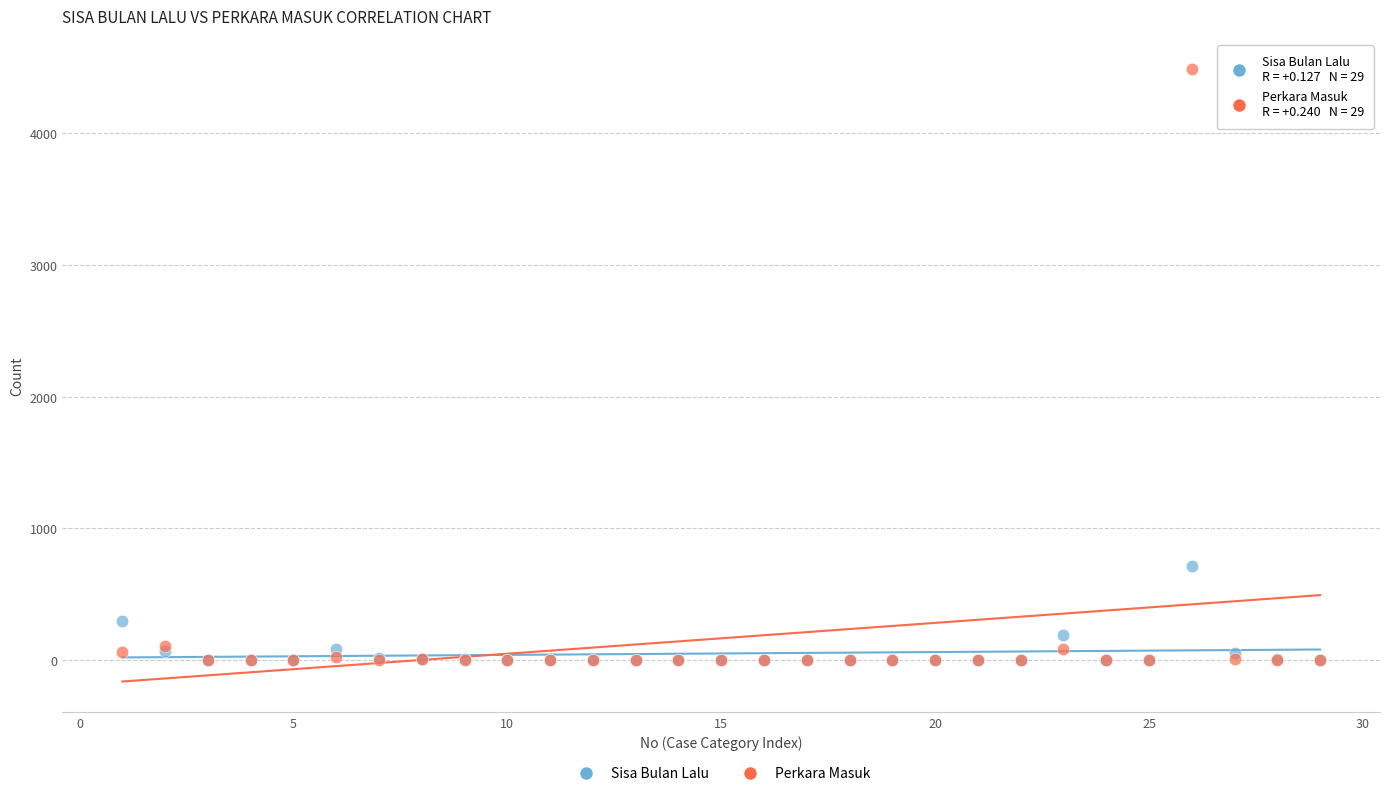

Which series contains the highest Y value?

Perkara Masuk